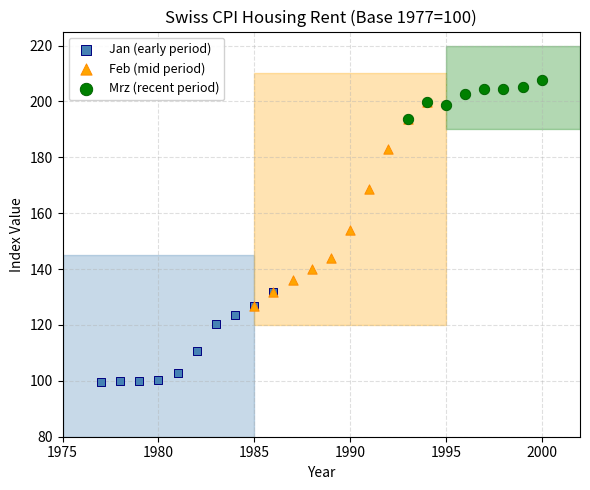

Which series has the widest spread of Y values?

Feb (mid period)